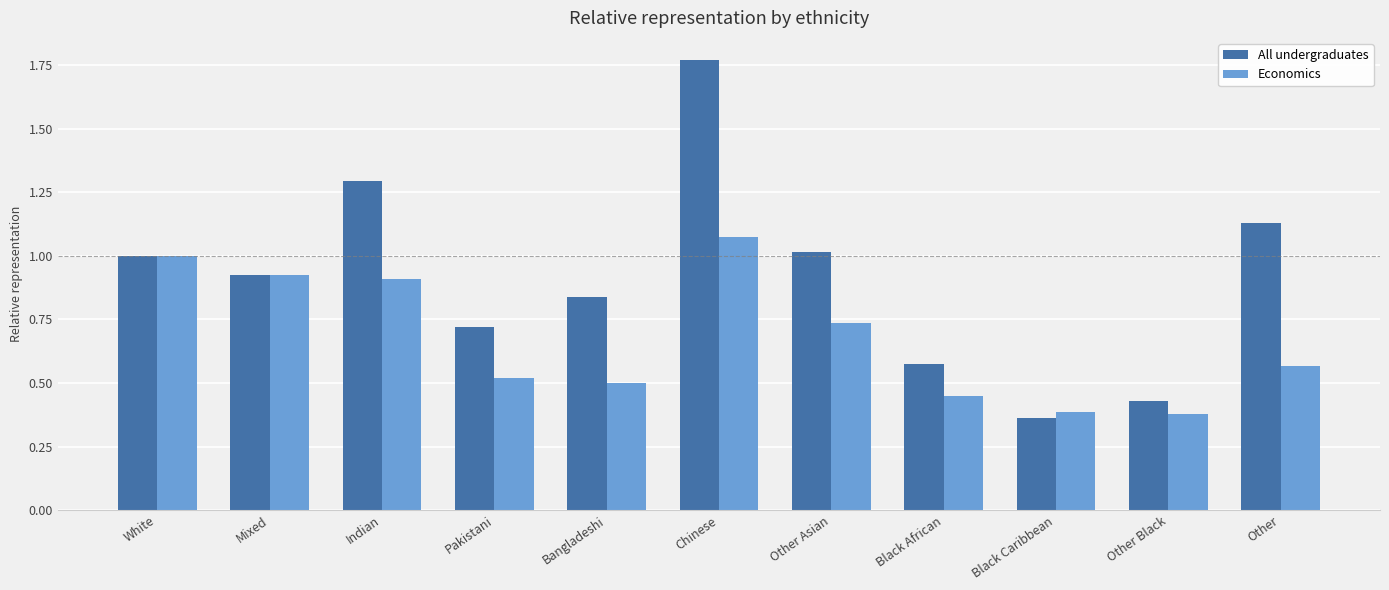

What value does the Economics series have at Bangladeshi?

0.5